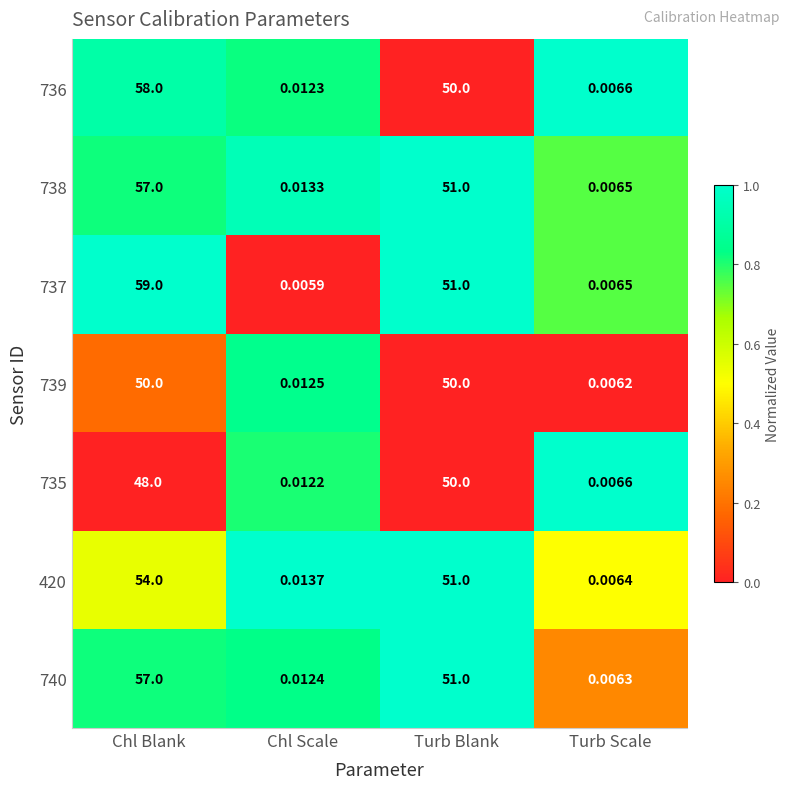

Which series has the largest range (max minus min)?

737